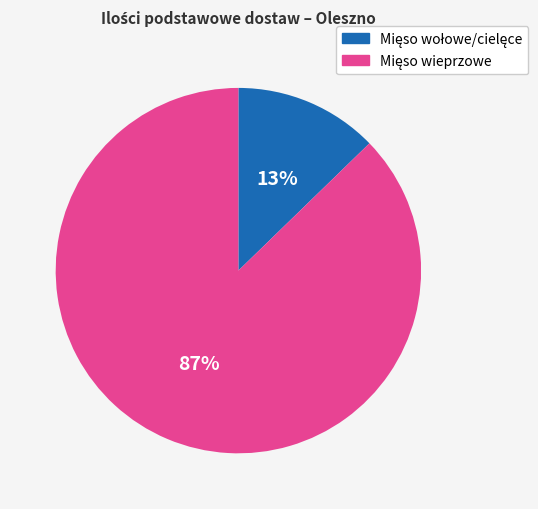

Is there a majority slice in this chart?

Yes